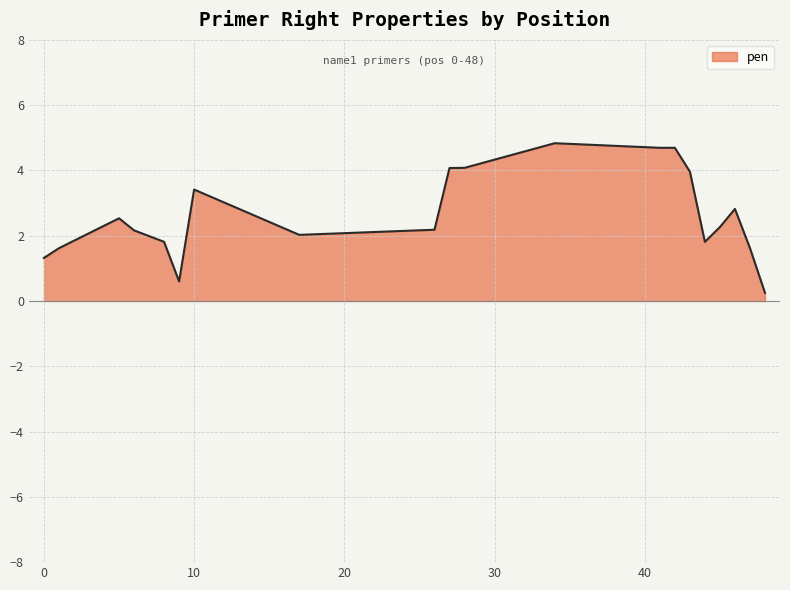

What is the difference between the maximum and minimum values?

4.6